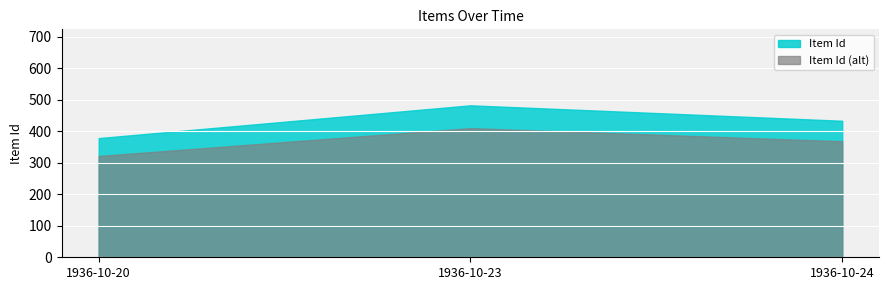

Rank the categories by value from lowest to highest.

1936-10-20, 1936-10-24, 1936-10-23